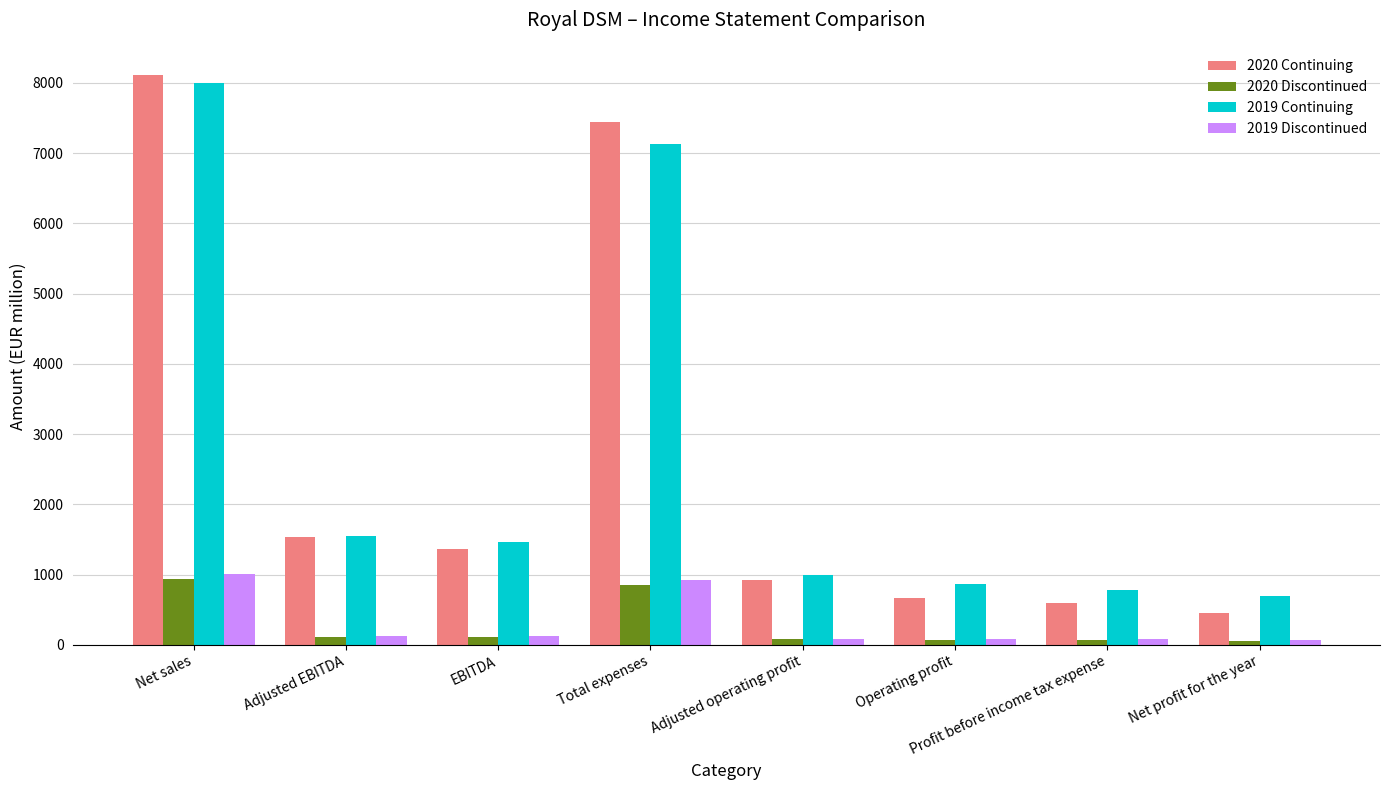

What is the average value of the 2020 Continuing series?

2637